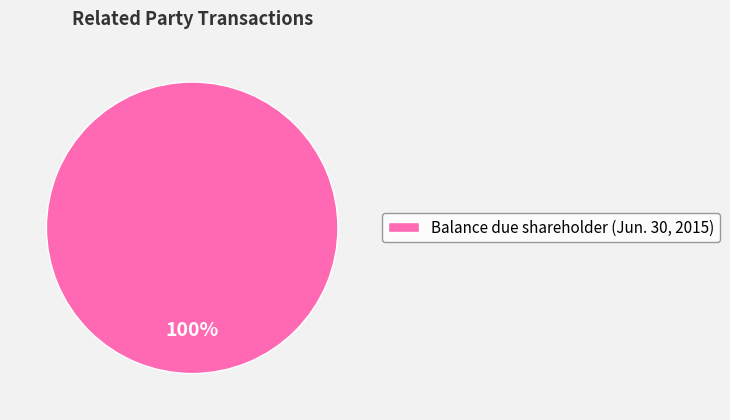

Count the number of slices in the pie.

1